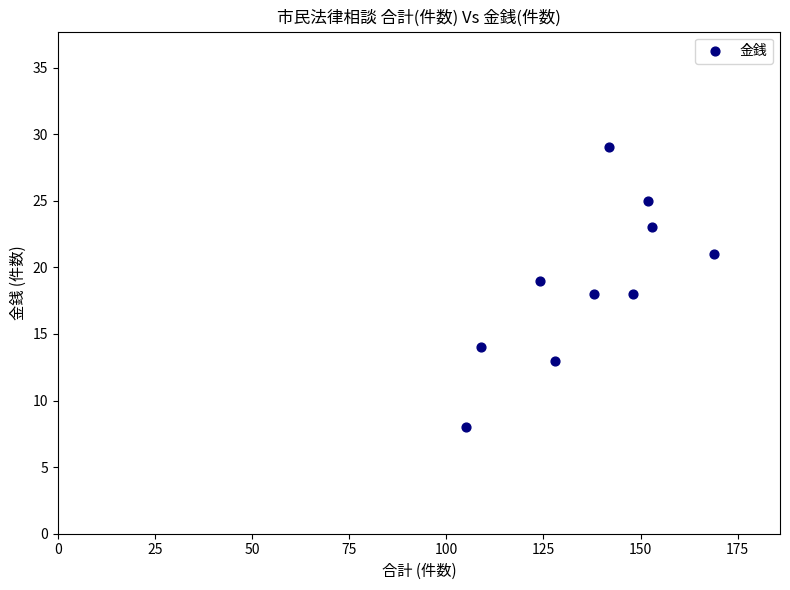

What is the range of Y values (max minus min)?

21